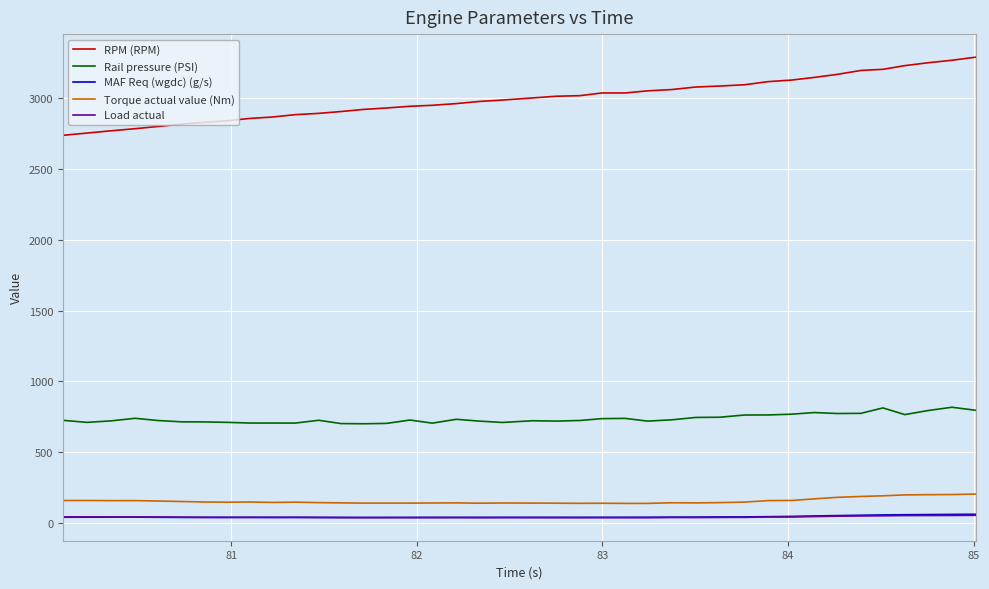

Which series has the largest range (max minus min)?

RPM (RPM)